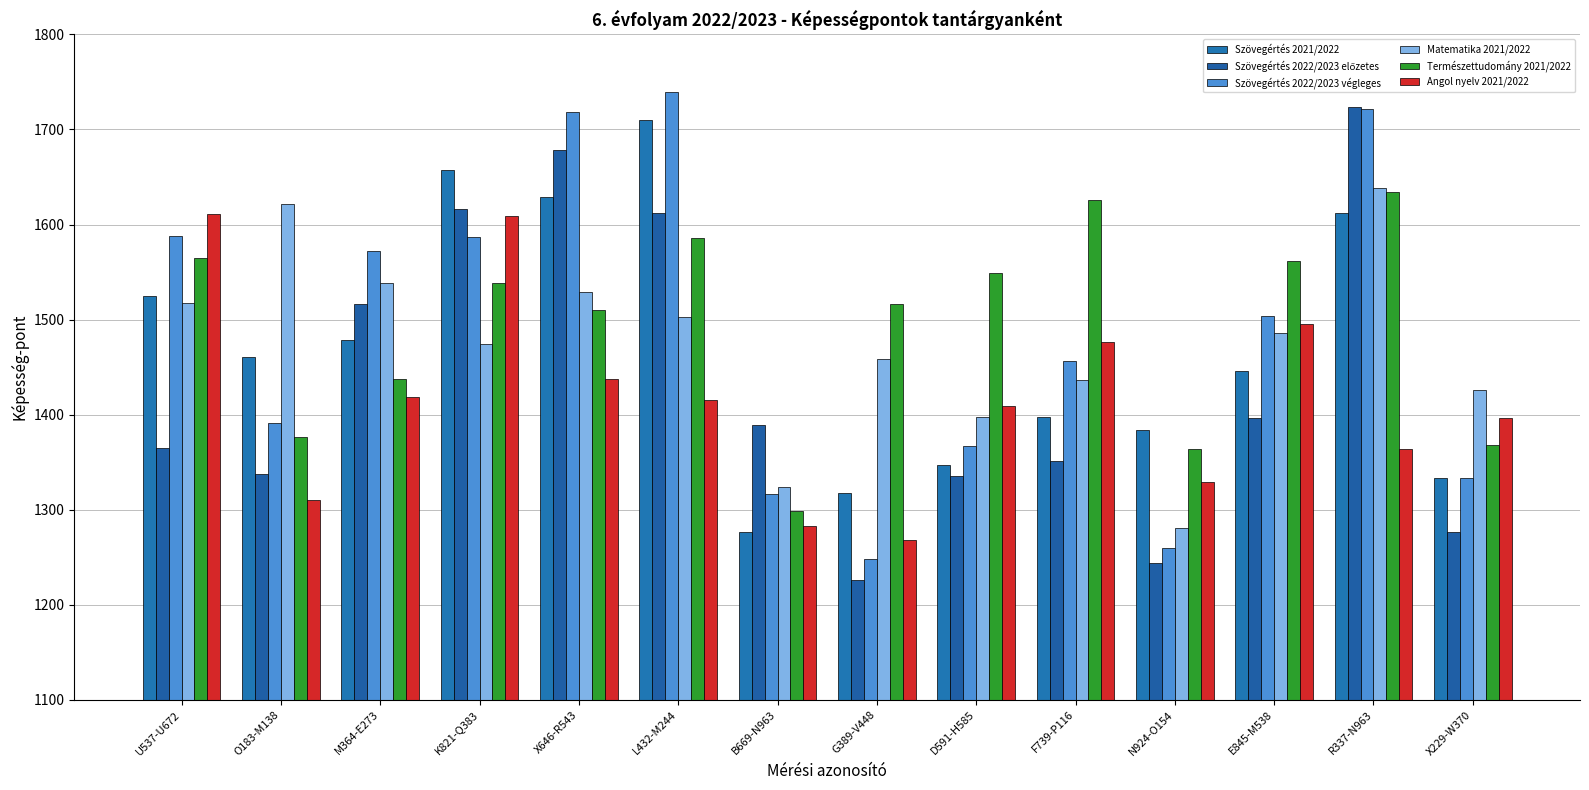

Reading left to right, list all the values displayed in this chart.

Szövegértés 2021/2022: U537-U672=1525	O183-M138=1461	M364-E273=1479	K821-Q383=1657	X646-R543=1629	L432-M244=1710	B669-N963=1277	G389-V448=1318	D591-H585=1347	F739-P116=1398	N924-O154=1384	E845-M538=1446	R337-N963=1612	X229-W370=1333
Szövegértés 2022/2023 előzetes: U537-U672=1365	O183-M138=1338	M364-E273=1516	K821-Q383=1616	X646-R543=1678	L432-M244=1612	B669-N963=1389	G389-V448=1226	D591-H585=1335	F739-P116=1351	N924-O154=1244	E845-M538=1396	R337-N963=1724	X229-W370=1277
Szövegértés 2022/2023 végleges: U537-U672=1588	O183-M138=1391	M364-E273=1572	K821-Q383=1587	X646-R543=1718	L432-M244=1739	B669-N963=1317	G389-V448=1248	D591-H585=1367	F739-P116=1456	N924-O154=1260	E845-M538=1504	R337-N963=1722	X229-W370=1333
Matematika 2021/2022: U537-U672=1517	O183-M138=1622	M364-E273=1539	K821-Q383=1474	X646-R543=1529	L432-M244=1503	B669-N963=1324	G389-V448=1459	D591-H585=1398	F739-P116=1436	N924-O154=1281	E845-M538=1486	R337-N963=1638	X229-W370=1426
Természettudomány 2021/2022: U537-U672=1565	O183-M138=1377	M364-E273=1437	K821-Q383=1538	X646-R543=1510	L432-M244=1586	B669-N963=1299	G389-V448=1516	D591-H585=1549	F739-P116=1626	N924-O154=1364	E845-M538=1562	R337-N963=1634	X229-W370=1368
Angol nyelv 2021/2022: U537-U672=1611	O183-M138=1310	M364-E273=1419	K821-Q383=1609	X646-R543=1437	L432-M244=1415	B669-N963=1283	G389-V448=1268	D591-H585=1409	F739-P116=1476	N924-O154=1329	E845-M538=1495	R337-N963=1364	X229-W370=1396